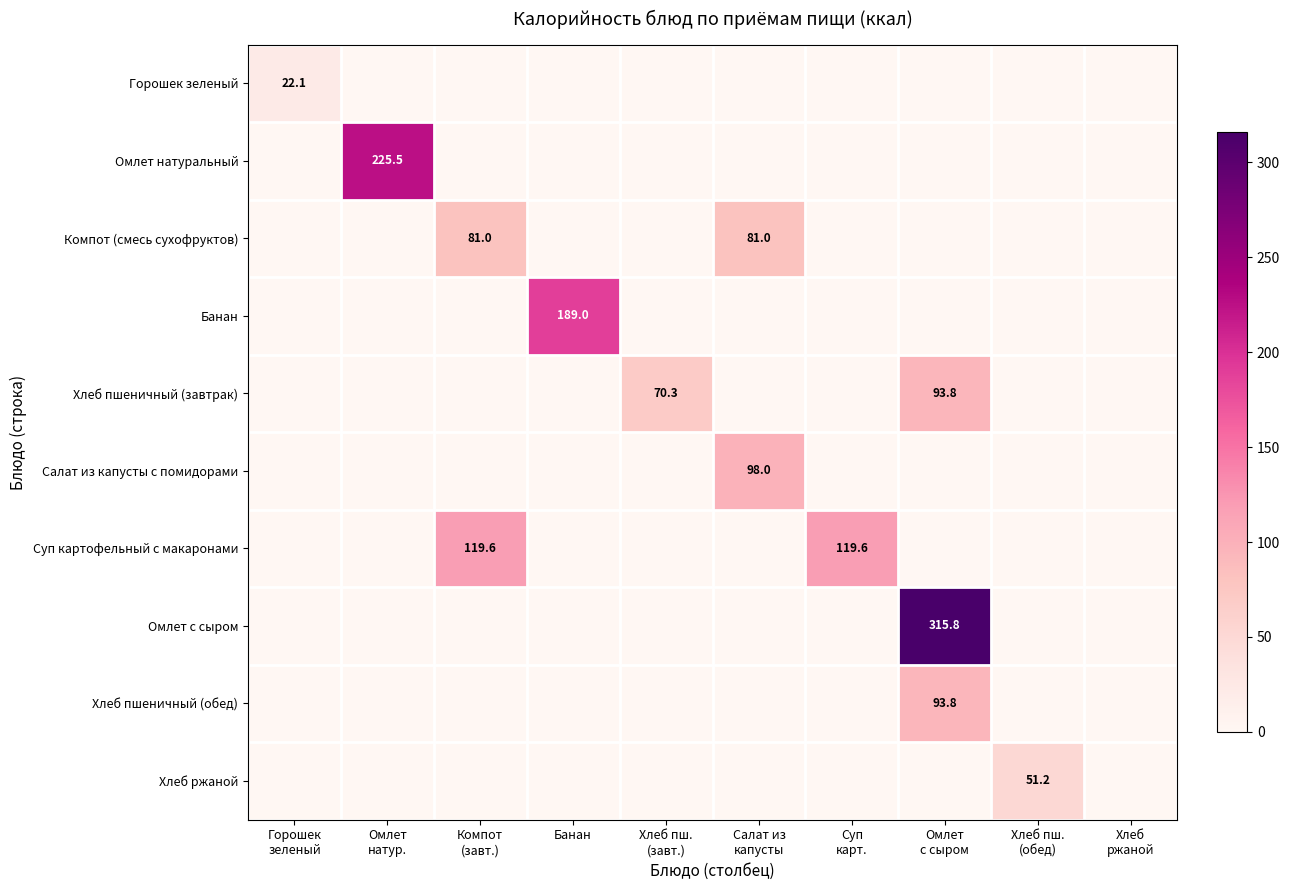

At which label is Банан closest to 94?

Горошек зеленый